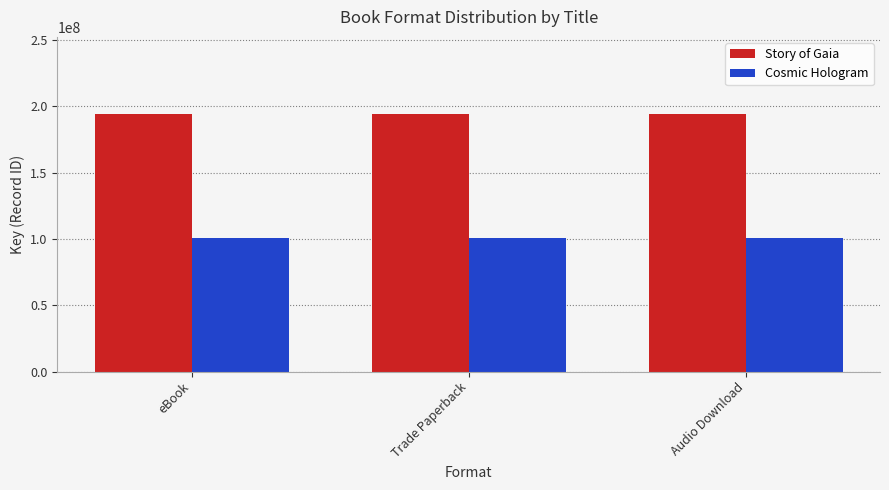

What is the lowest value of the Story of Gaia series?

194050628